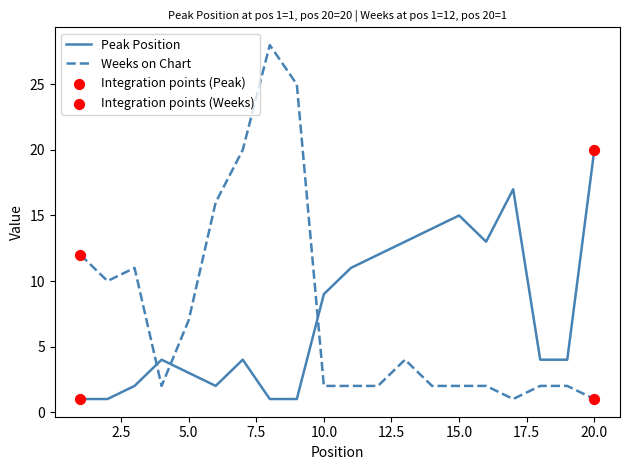

Which series has the largest range (max minus min)?

Weeks on Chart